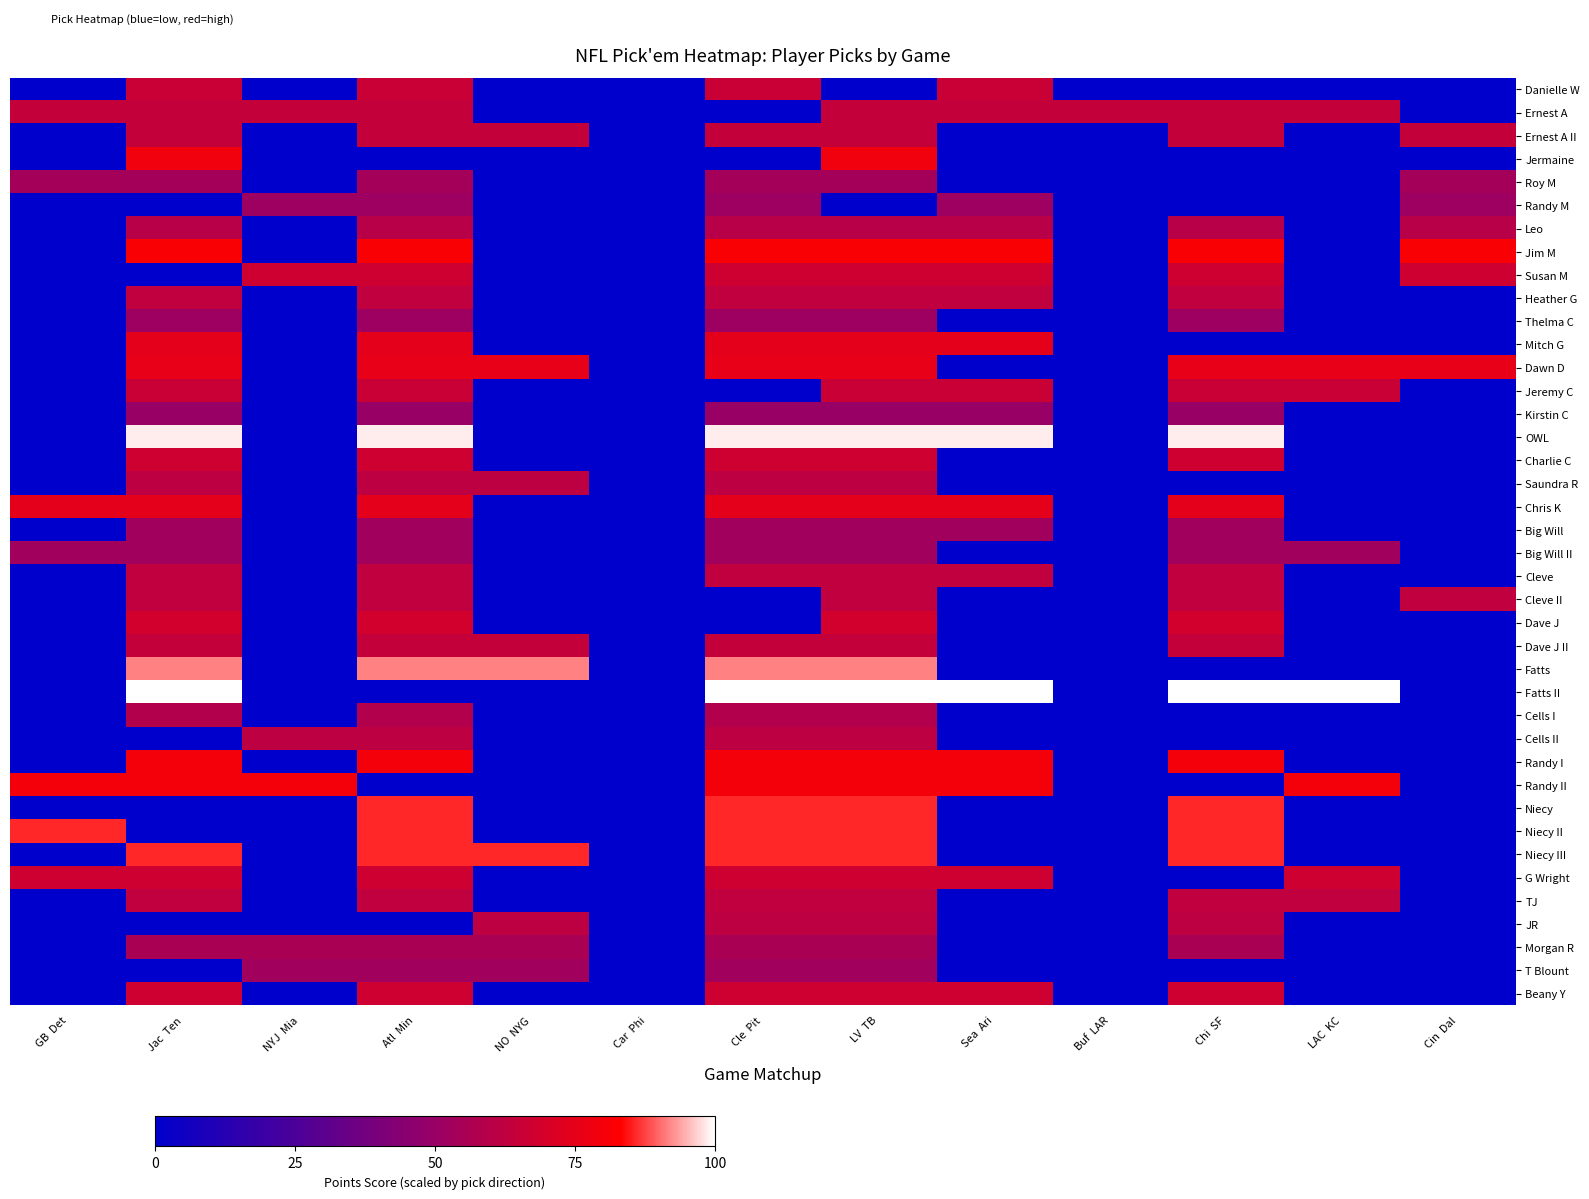

Reading left to right, transcribe all the data shown in this chart.

Danielle W: GB  Det=0.0	Jac  Ten=65.7	NYJ  Mia=0.0	Atl  Min=65.7	NO  NYG=0.0	Car  Phi=0.0	Cle  Pit=65.7	LV  TB=0.0	Sea  Ari=65.7	Buf  LAR=0.0	Chi  SF=0.0	LAC  KC=0.0	Cin  Dal=0.0
Ernest A: GB  Det=64.3	Jac  Ten=64.3	NYJ  Mia=64.3	Atl  Min=64.3	NO  NYG=0.0	Car  Phi=0.0	Cle  Pit=0.0	LV  TB=64.3	Sea  Ari=64.3	Buf  LAR=64.3	Chi  SF=64.3	LAC  KC=64.3	Cin  Dal=0.0
Ernest A II: GB  Det=0.0	Jac  Ten=64.3	NYJ  Mia=0.0	Atl  Min=64.3	NO  NYG=64.3	Car  Phi=0.0	Cle  Pit=64.3	LV  TB=64.3	Sea  Ari=0.0	Buf  LAR=0.0	Chi  SF=64.3	LAC  KC=0.0	Cin  Dal=64.3
Jermaine: GB  Det=0.0	Jac  Ten=78.6	NYJ  Mia=0.0	Atl  Min=0.0	NO  NYG=0.0	Car  Phi=0.0	Cle  Pit=0.0	LV  TB=78.6	Sea  Ari=0.0	Buf  LAR=0.0	Chi  SF=0.0	LAC  KC=0.0	Cin  Dal=0.0
Roy M: GB  Det=54.3	Jac  Ten=54.3	NYJ  Mia=0.0	Atl  Min=54.3	NO  NYG=0.0	Car  Phi=0.0	Cle  Pit=54.3	LV  TB=54.3	Sea  Ari=0.0	Buf  LAR=0.0	Chi  SF=0.0	LAC  KC=0.0	Cin  Dal=54.3
Randy M: GB  Det=0.0	Jac  Ten=0.0	NYJ  Mia=51.4	Atl  Min=51.4	NO  NYG=0.0	Car  Phi=0.0	Cle  Pit=51.4	LV  TB=0.0	Sea  Ari=51.4	Buf  LAR=0.0	Chi  SF=0.0	LAC  KC=0.0	Cin  Dal=51.4
Leo: GB  Det=0.0	Jac  Ten=60.0	NYJ  Mia=0.0	Atl  Min=60.0	NO  NYG=0.0	Car  Phi=0.0	Cle  Pit=60.0	LV  TB=60.0	Sea  Ari=60.0	Buf  LAR=0.0	Chi  SF=60.0	LAC  KC=0.0	Cin  Dal=60.0
Jim M: GB  Det=0.0	Jac  Ten=81.4	NYJ  Mia=0.0	Atl  Min=81.4	NO  NYG=0.0	Car  Phi=0.0	Cle  Pit=81.4	LV  TB=81.4	Sea  Ari=81.4	Buf  LAR=0.0	Chi  SF=81.4	LAC  KC=0.0	Cin  Dal=81.4
Susan M: GB  Det=0.0	Jac  Ten=0.0	NYJ  Mia=67.1	Atl  Min=67.1	NO  NYG=0.0	Car  Phi=0.0	Cle  Pit=67.1	LV  TB=67.1	Sea  Ari=67.1	Buf  LAR=0.0	Chi  SF=67.1	LAC  KC=0.0	Cin  Dal=67.1
Heather G: GB  Det=0.0	Jac  Ten=62.9	NYJ  Mia=0.0	Atl  Min=62.9	NO  NYG=0.0	Car  Phi=0.0	Cle  Pit=62.9	LV  TB=62.9	Sea  Ari=62.9	Buf  LAR=0.0	Chi  SF=62.9	LAC  KC=0.0	Cin  Dal=0.0
Thelma C: GB  Det=0.0	Jac  Ten=51.4	NYJ  Mia=0.0	Atl  Min=51.4	NO  NYG=0.0	Car  Phi=0.0	Cle  Pit=51.4	LV  TB=51.4	Sea  Ari=0.0	Buf  LAR=0.0	Chi  SF=51.4	LAC  KC=0.0	Cin  Dal=0.0
Mitch G: GB  Det=0.0	Jac  Ten=74.3	NYJ  Mia=0.0	Atl  Min=74.3	NO  NYG=0.0	Car  Phi=0.0	Cle  Pit=74.3	LV  TB=74.3	Sea  Ari=74.3	Buf  LAR=0.0	Chi  SF=0.0	LAC  KC=0.0	Cin  Dal=0.0
Dawn D: GB  Det=0.0	Jac  Ten=75.7	NYJ  Mia=0.0	Atl  Min=75.7	NO  NYG=75.7	Car  Phi=0.0	Cle  Pit=75.7	LV  TB=75.7	Sea  Ari=0.0	Buf  LAR=0.0	Chi  SF=75.7	LAC  KC=75.7	Cin  Dal=75.7
Jeremy C: GB  Det=0.0	Jac  Ten=65.7	NYJ  Mia=0.0	Atl  Min=65.7	NO  NYG=0.0	Car  Phi=0.0	Cle  Pit=0.0	LV  TB=65.7	Sea  Ari=65.7	Buf  LAR=0.0	Chi  SF=65.7	LAC  KC=65.7	Cin  Dal=0.0
Kirstin C: GB  Det=0.0	Jac  Ten=50.0	NYJ  Mia=0.0	Atl  Min=50.0	NO  NYG=0.0	Car  Phi=0.0	Cle  Pit=50.0	LV  TB=50.0	Sea  Ari=50.0	Buf  LAR=0.0	Chi  SF=50.0	LAC  KC=0.0	Cin  Dal=0.0
OWL: GB  Det=0.0	Jac  Ten=98.6	NYJ  Mia=0.0	Atl  Min=98.6	NO  NYG=0.0	Car  Phi=0.0	Cle  Pit=98.6	LV  TB=98.6	Sea  Ari=98.6	Buf  LAR=0.0	Chi  SF=98.6	LAC  KC=0.0	Cin  Dal=0.0
Charlie C: GB  Det=0.0	Jac  Ten=67.1	NYJ  Mia=0.0	Atl  Min=67.1	NO  NYG=0.0	Car  Phi=0.0	Cle  Pit=67.1	LV  TB=67.1	Sea  Ari=0.0	Buf  LAR=0.0	Chi  SF=67.1	LAC  KC=0.0	Cin  Dal=0.0
Saundra R: GB  Det=0.0	Jac  Ten=61.4	NYJ  Mia=0.0	Atl  Min=61.4	NO  NYG=61.4	Car  Phi=0.0	Cle  Pit=61.4	LV  TB=61.4	Sea  Ari=0.0	Buf  LAR=0.0	Chi  SF=0.0	LAC  KC=0.0	Cin  Dal=0.0
Chris K: GB  Det=74.3	Jac  Ten=74.3	NYJ  Mia=0.0	Atl  Min=74.3	NO  NYG=0.0	Car  Phi=0.0	Cle  Pit=74.3	LV  TB=74.3	Sea  Ari=74.3	Buf  LAR=0.0	Chi  SF=74.3	LAC  KC=0.0	Cin  Dal=0.0
Big Will: GB  Det=0.0	Jac  Ten=52.9	NYJ  Mia=0.0	Atl  Min=52.9	NO  NYG=0.0	Car  Phi=0.0	Cle  Pit=52.9	LV  TB=52.9	Sea  Ari=52.9	Buf  LAR=0.0	Chi  SF=52.9	LAC  KC=0.0	Cin  Dal=0.0
Big Will II: GB  Det=52.9	Jac  Ten=52.9	NYJ  Mia=0.0	Atl  Min=52.9	NO  NYG=0.0	Car  Phi=0.0	Cle  Pit=52.9	LV  TB=52.9	Sea  Ari=0.0	Buf  LAR=0.0	Chi  SF=52.9	LAC  KC=52.9	Cin  Dal=0.0
Cleve: GB  Det=0.0	Jac  Ten=62.9	NYJ  Mia=0.0	Atl  Min=62.9	NO  NYG=0.0	Car  Phi=0.0	Cle  Pit=62.9	LV  TB=62.9	Sea  Ari=62.9	Buf  LAR=0.0	Chi  SF=62.9	LAC  KC=0.0	Cin  Dal=0.0
Cleve II: GB  Det=0.0	Jac  Ten=62.9	NYJ  Mia=0.0	Atl  Min=62.9	NO  NYG=0.0	Car  Phi=0.0	Cle  Pit=0.0	LV  TB=62.9	Sea  Ari=0.0	Buf  LAR=0.0	Chi  SF=62.9	LAC  KC=0.0	Cin  Dal=62.9
Dave J: GB  Det=0.0	Jac  Ten=68.6	NYJ  Mia=0.0	Atl  Min=68.6	NO  NYG=0.0	Car  Phi=0.0	Cle  Pit=0.0	LV  TB=68.6	Sea  Ari=0.0	Buf  LAR=0.0	Chi  SF=68.6	LAC  KC=0.0	Cin  Dal=0.0
Dave J II: GB  Det=0.0	Jac  Ten=64.3	NYJ  Mia=0.0	Atl  Min=64.3	NO  NYG=64.3	Car  Phi=0.0	Cle  Pit=64.3	LV  TB=64.3	Sea  Ari=0.0	Buf  LAR=0.0	Chi  SF=64.3	LAC  KC=0.0	Cin  Dal=0.0
Fatts: GB  Det=0.0	Jac  Ten=91.4	NYJ  Mia=0.0	Atl  Min=91.4	NO  NYG=91.4	Car  Phi=0.0	Cle  Pit=91.4	LV  TB=91.4	Sea  Ari=0.0	Buf  LAR=0.0	Chi  SF=0.0	LAC  KC=0.0	Cin  Dal=0.0
Fatts II: GB  Det=0.0	Jac  Ten=100.0	NYJ  Mia=0.0	Atl  Min=0.0	NO  NYG=0.0	Car  Phi=0.0	Cle  Pit=100.0	LV  TB=100.0	Sea  Ari=100.0	Buf  LAR=0.0	Chi  SF=100.0	LAC  KC=100.0	Cin  Dal=0.0
Cells I: GB  Det=0.0	Jac  Ten=58.6	NYJ  Mia=0.0	Atl  Min=58.6	NO  NYG=0.0	Car  Phi=0.0	Cle  Pit=58.6	LV  TB=58.6	Sea  Ari=0.0	Buf  LAR=0.0	Chi  SF=0.0	LAC  KC=0.0	Cin  Dal=0.0
Cells II: GB  Det=0.0	Jac  Ten=0.0	NYJ  Mia=61.4	Atl  Min=61.4	NO  NYG=0.0	Car  Phi=0.0	Cle  Pit=61.4	LV  TB=61.4	Sea  Ari=0.0	Buf  LAR=0.0	Chi  SF=0.0	LAC  KC=0.0	Cin  Dal=0.0
Randy I: GB  Det=0.0	Jac  Ten=80.0	NYJ  Mia=0.0	Atl  Min=80.0	NO  NYG=0.0	Car  Phi=0.0	Cle  Pit=80.0	LV  TB=80.0	Sea  Ari=80.0	Buf  LAR=0.0	Chi  SF=80.0	LAC  KC=0.0	Cin  Dal=0.0
Randy II: GB  Det=80.0	Jac  Ten=80.0	NYJ  Mia=80.0	Atl  Min=0.0	NO  NYG=0.0	Car  Phi=0.0	Cle  Pit=80.0	LV  TB=80.0	Sea  Ari=80.0	Buf  LAR=0.0	Chi  SF=0.0	LAC  KC=80.0	Cin  Dal=0.0
Niecy: GB  Det=0.0	Jac  Ten=0.0	NYJ  Mia=0.0	Atl  Min=85.7	NO  NYG=0.0	Car  Phi=0.0	Cle  Pit=85.7	LV  TB=85.7	Sea  Ari=0.0	Buf  LAR=0.0	Chi  SF=85.7	LAC  KC=0.0	Cin  Dal=0.0
Niecy II: GB  Det=85.7	Jac  Ten=0.0	NYJ  Mia=0.0	Atl  Min=85.7	NO  NYG=0.0	Car  Phi=0.0	Cle  Pit=85.7	LV  TB=85.7	Sea  Ari=0.0	Buf  LAR=0.0	Chi  SF=85.7	LAC  KC=0.0	Cin  Dal=0.0
Niecy III: GB  Det=0.0	Jac  Ten=85.7	NYJ  Mia=0.0	Atl  Min=85.7	NO  NYG=85.7	Car  Phi=0.0	Cle  Pit=85.7	LV  TB=85.7	Sea  Ari=0.0	Buf  LAR=0.0	Chi  SF=85.7	LAC  KC=0.0	Cin  Dal=0.0
G Wright: GB  Det=67.1	Jac  Ten=67.1	NYJ  Mia=0.0	Atl  Min=67.1	NO  NYG=0.0	Car  Phi=0.0	Cle  Pit=67.1	LV  TB=67.1	Sea  Ari=67.1	Buf  LAR=0.0	Chi  SF=0.0	LAC  KC=67.1	Cin  Dal=0.0
TJ: GB  Det=0.0	Jac  Ten=62.9	NYJ  Mia=0.0	Atl  Min=62.9	NO  NYG=0.0	Car  Phi=0.0	Cle  Pit=62.9	LV  TB=62.9	Sea  Ari=0.0	Buf  LAR=0.0	Chi  SF=62.9	LAC  KC=62.9	Cin  Dal=0.0
JR: GB  Det=0.0	Jac  Ten=0.0	NYJ  Mia=0.0	Atl  Min=0.0	NO  NYG=61.4	Car  Phi=0.0	Cle  Pit=61.4	LV  TB=61.4	Sea  Ari=0.0	Buf  LAR=0.0	Chi  SF=61.4	LAC  KC=0.0	Cin  Dal=0.0
Morgan R: GB  Det=0.0	Jac  Ten=55.7	NYJ  Mia=55.7	Atl  Min=55.7	NO  NYG=55.7	Car  Phi=0.0	Cle  Pit=55.7	LV  TB=55.7	Sea  Ari=0.0	Buf  LAR=0.0	Chi  SF=55.7	LAC  KC=0.0	Cin  Dal=0.0
T Blount: GB  Det=0.0	Jac  Ten=0.0	NYJ  Mia=52.9	Atl  Min=52.9	NO  NYG=52.9	Car  Phi=0.0	Cle  Pit=52.9	LV  TB=52.9	Sea  Ari=0.0	Buf  LAR=0.0	Chi  SF=0.0	LAC  KC=0.0	Cin  Dal=0.0
Beany Y: GB  Det=0.0	Jac  Ten=67.1	NYJ  Mia=0.0	Atl  Min=67.1	NO  NYG=0.0	Car  Phi=0.0	Cle  Pit=67.1	LV  TB=67.1	Sea  Ari=67.1	Buf  LAR=0.0	Chi  SF=67.1	LAC  KC=0.0	Cin  Dal=0.0